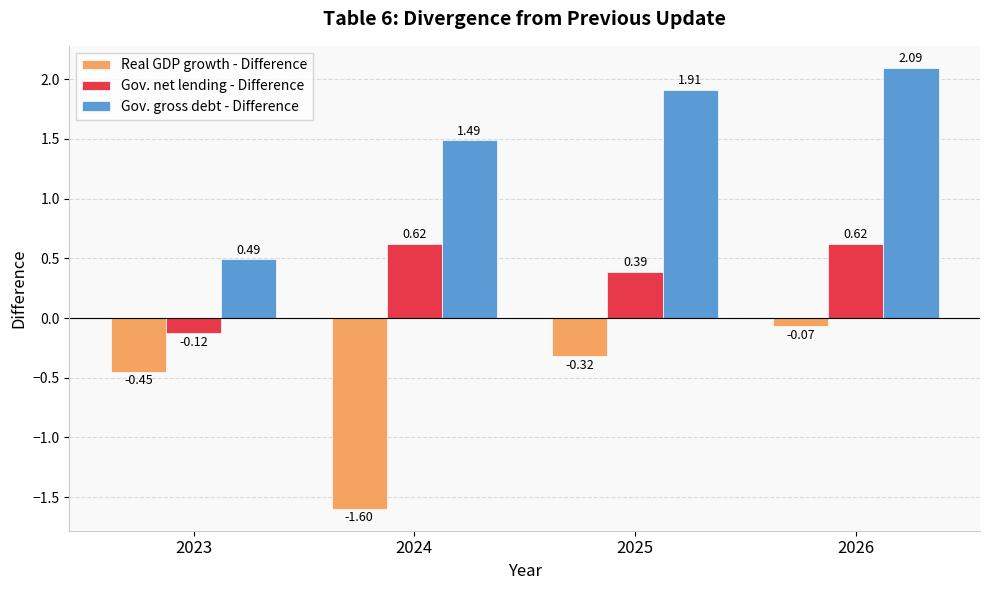

Between 2023 and 2026, which series saw the biggest shift?

Gov. gross debt - Difference